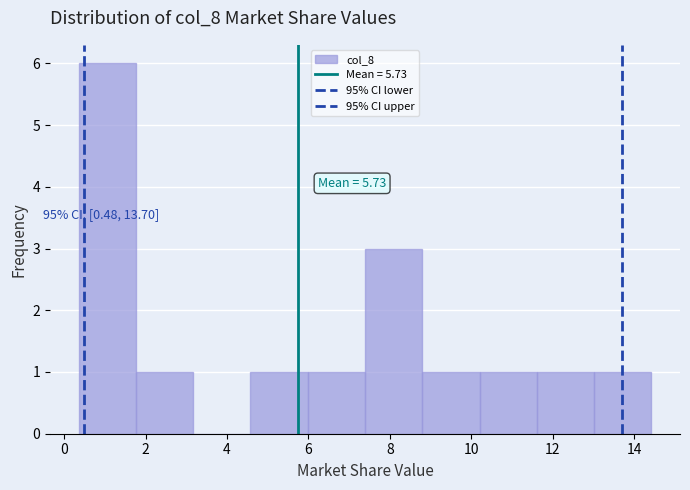

Over which range of the x-axis is the bar tallest?

0.4 to 1.8